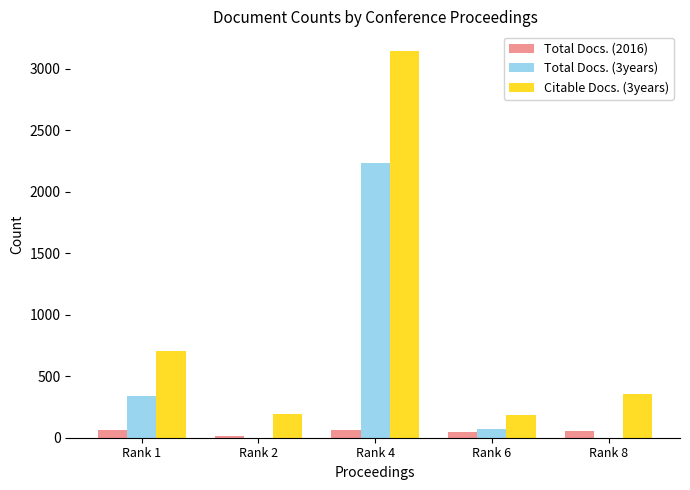

What is the sum of all Total Docs. (3years) values?

2649